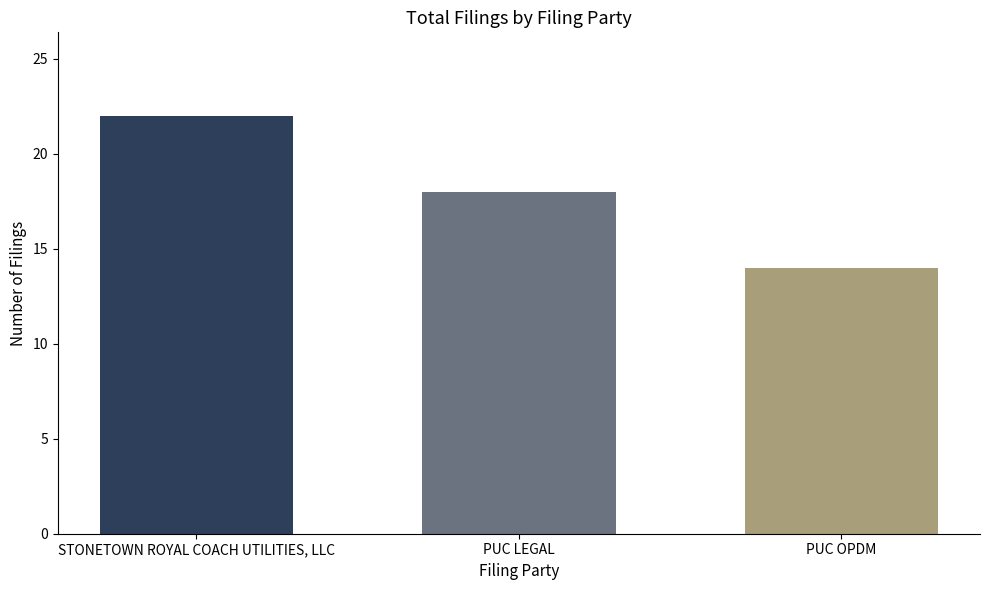

Which label corresponds to the largest value in the chart?

STONETOWN ROYAL COACH UTILITIES, LLC